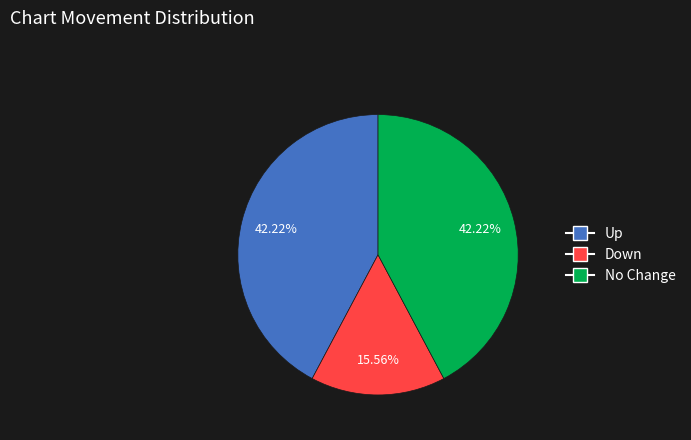

Does any single category account for the majority?

No